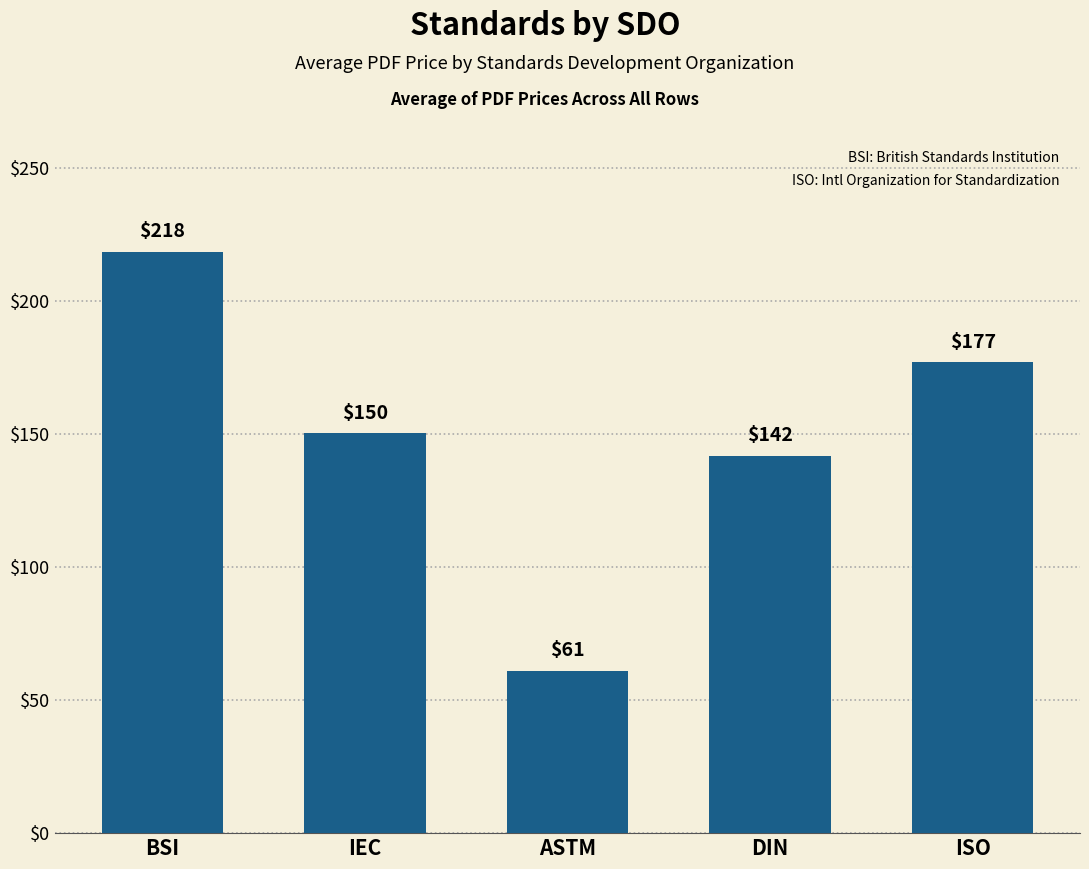

What is the minimum value shown in the chart?

61.0